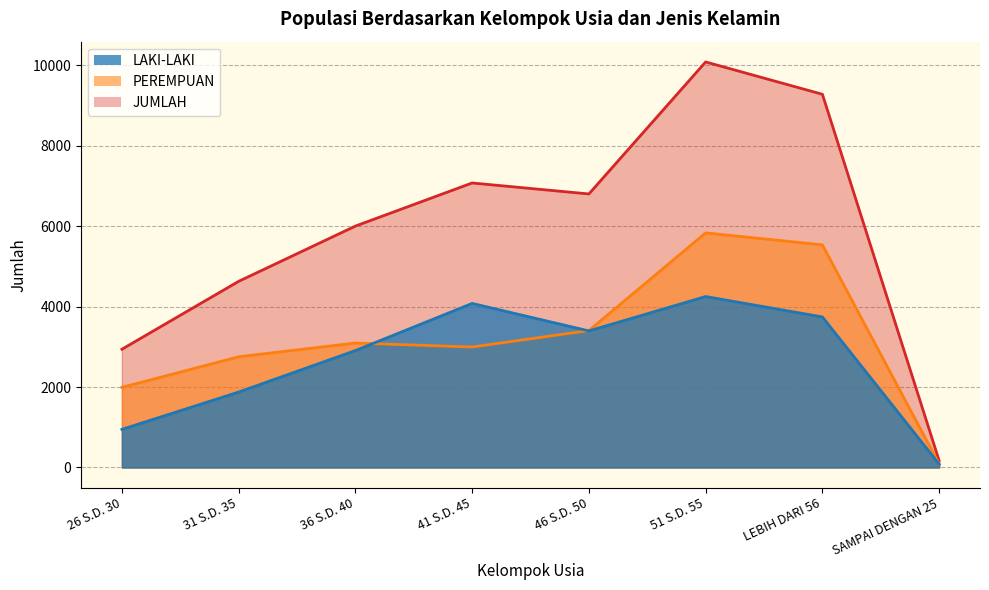

Which category has the highest value across all series?

51 S.D. 55